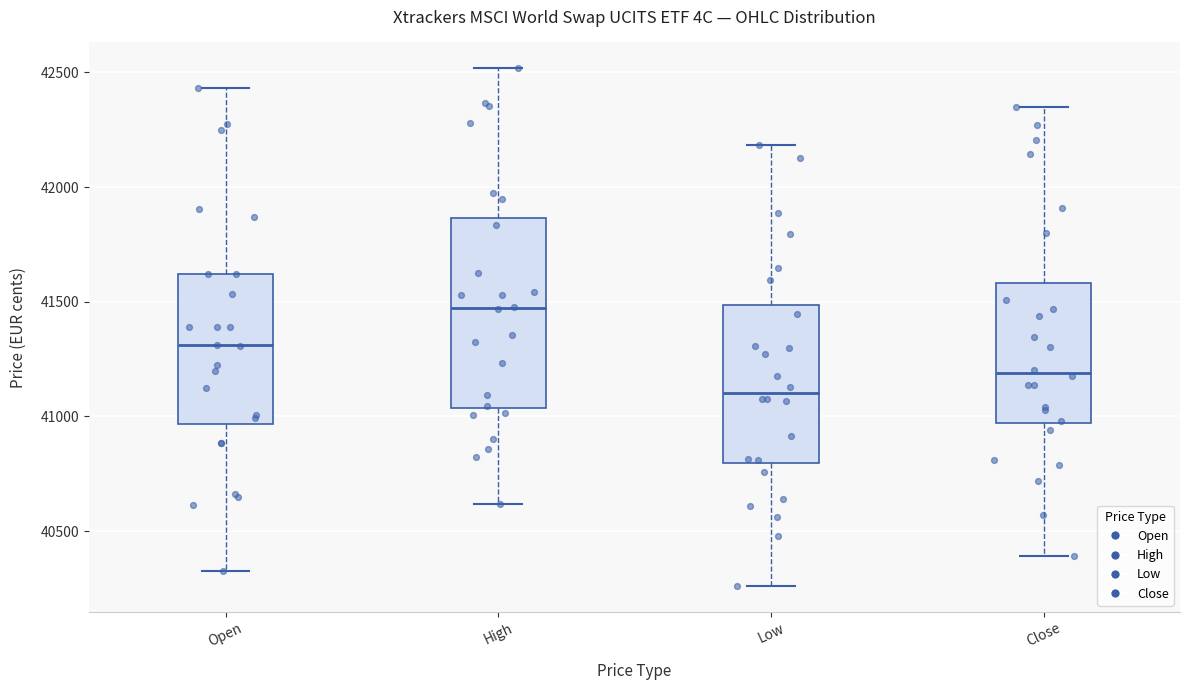

Which box's median line is the lowest?

Low